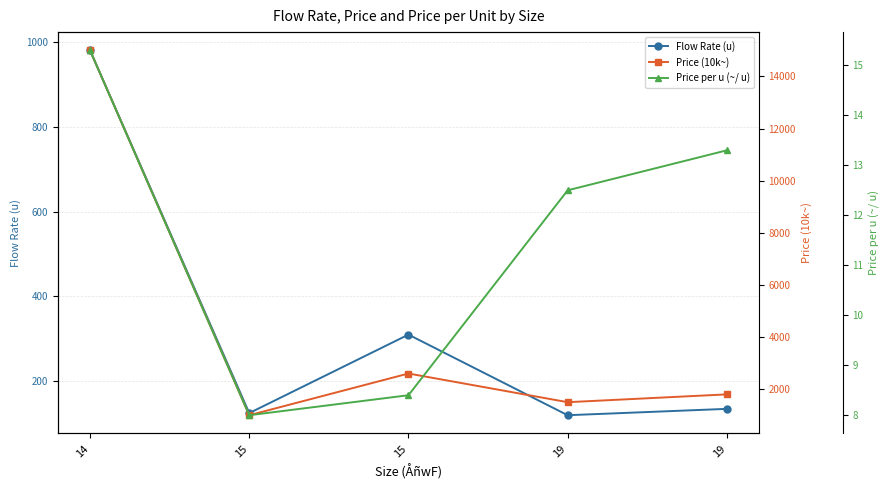

What is the minimum value shown in the chart?

8.0